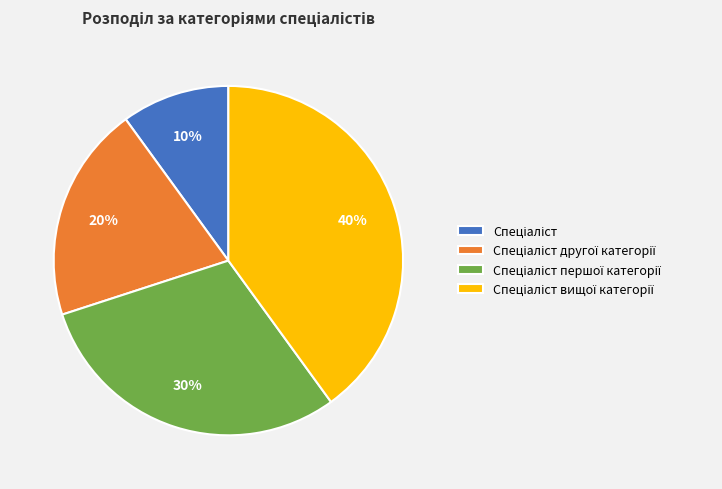

To the nearest percent, what is the average slice percentage?

25%